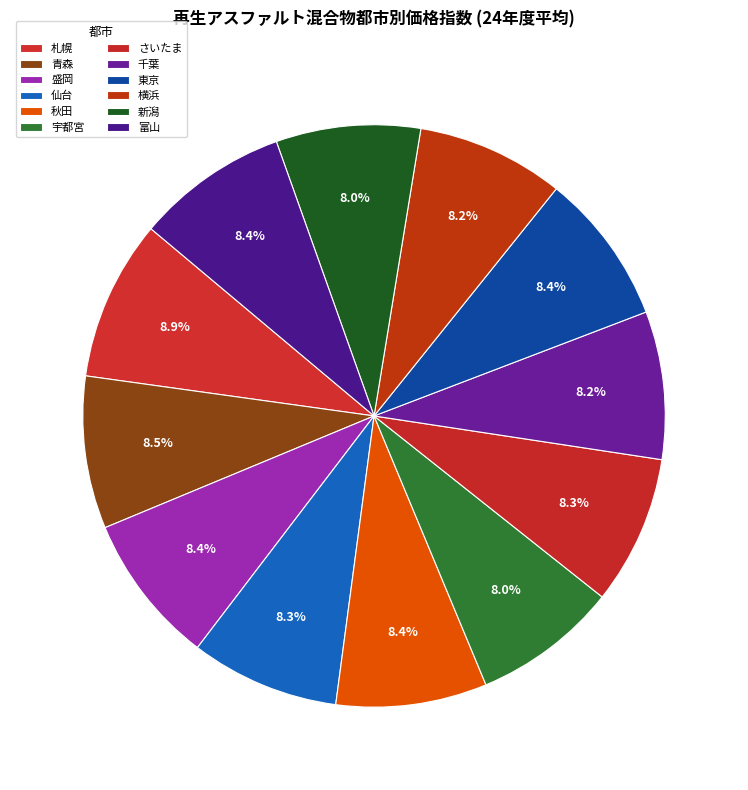

Is it true that 東京 is 1% of the pie?

False